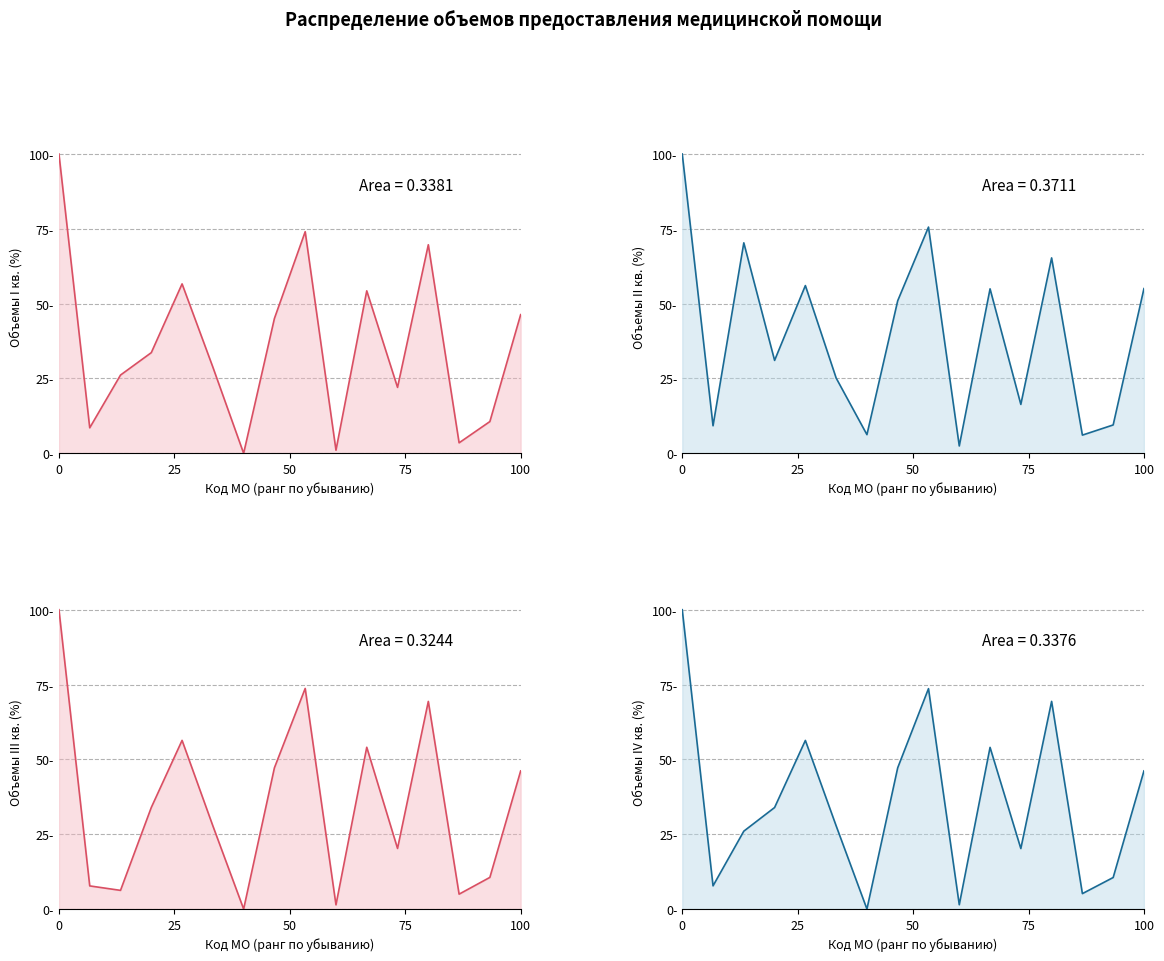

Count the number of data series in this chart.

4